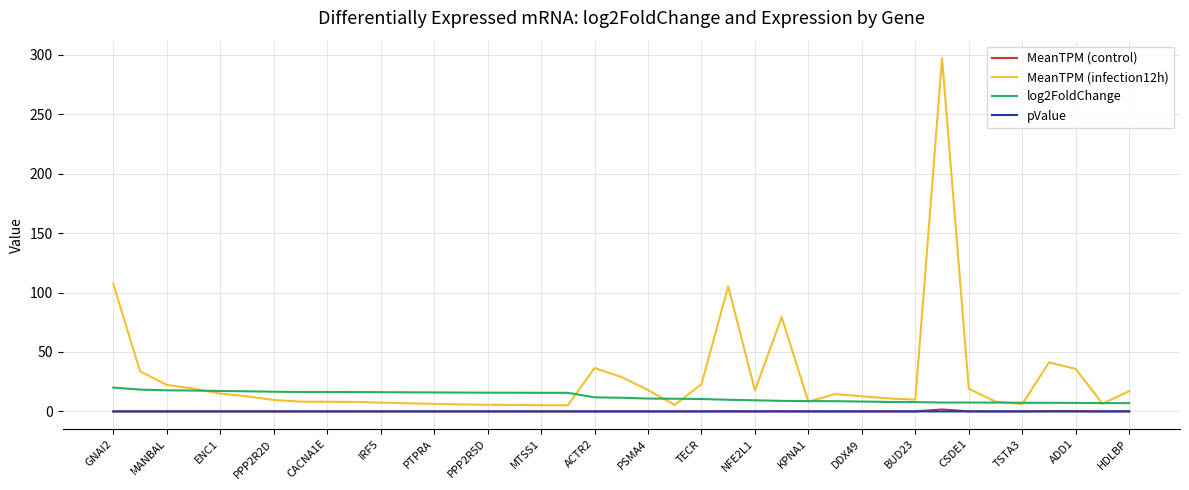

True or false: log2FoldChange and pValue intersect in this chart.

False